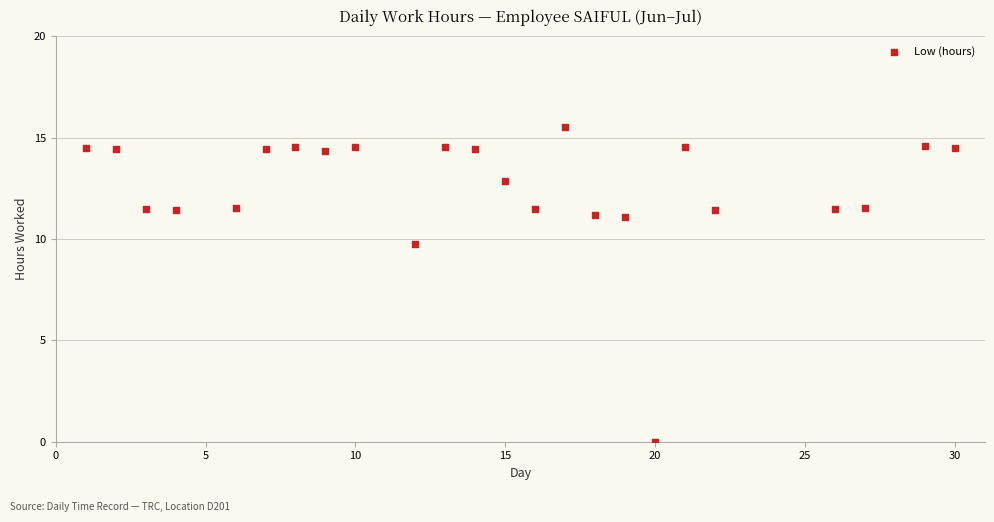

What is the range of Y values (max minus min)?

15.5